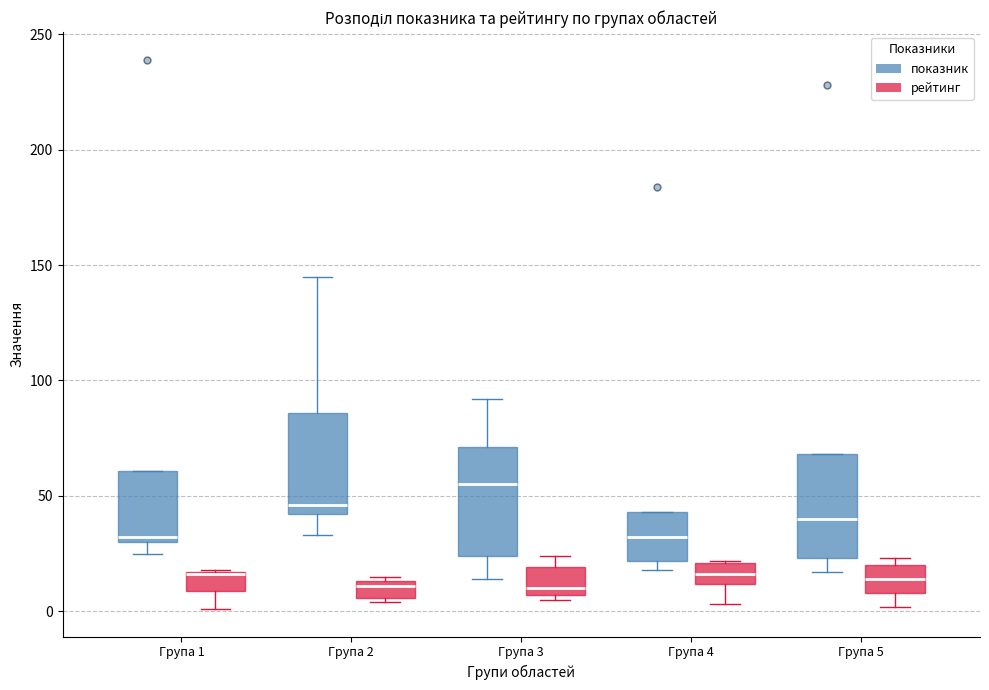

Where does the median line of the box for Група 2 (рейтинг) sit on the y-axis? The values are not printed on the chart, so give them approximately, as read against the axis.

10